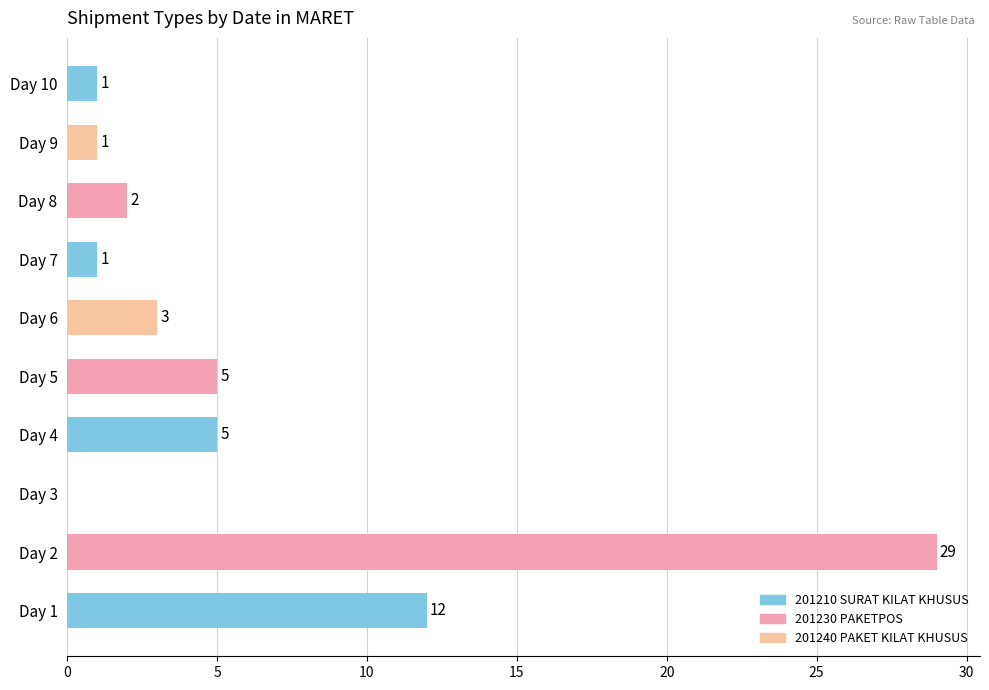

Where is the data nearest to the value 14?

Day 1